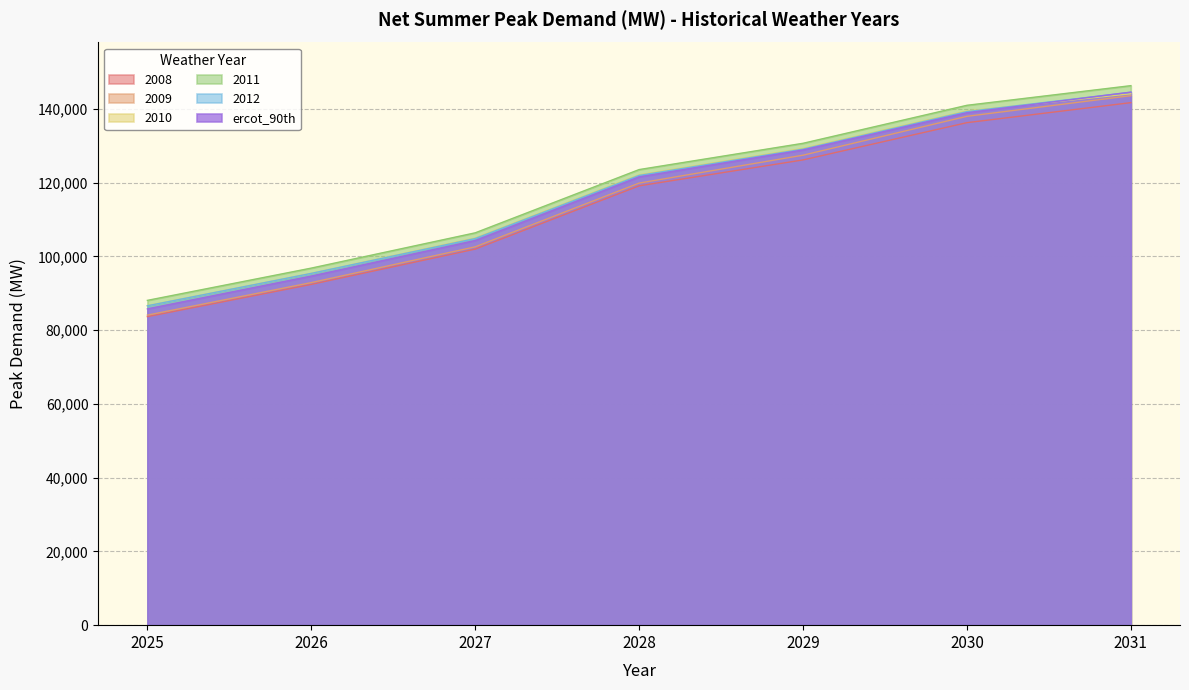

True or false: 2012 has more than 1 points higher than both neighbors.

False